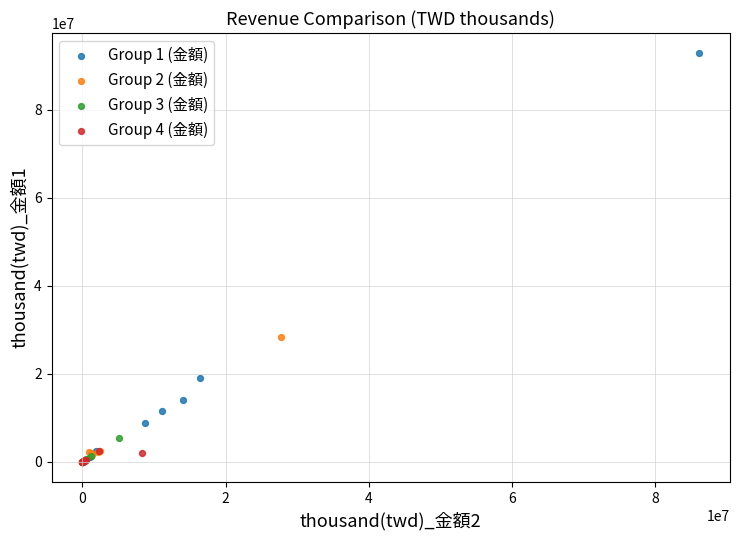

What are all the series names shown in the legend?

Group 1 (金額), Group 2 (金額), Group 3 (金額), Group 4 (金額)